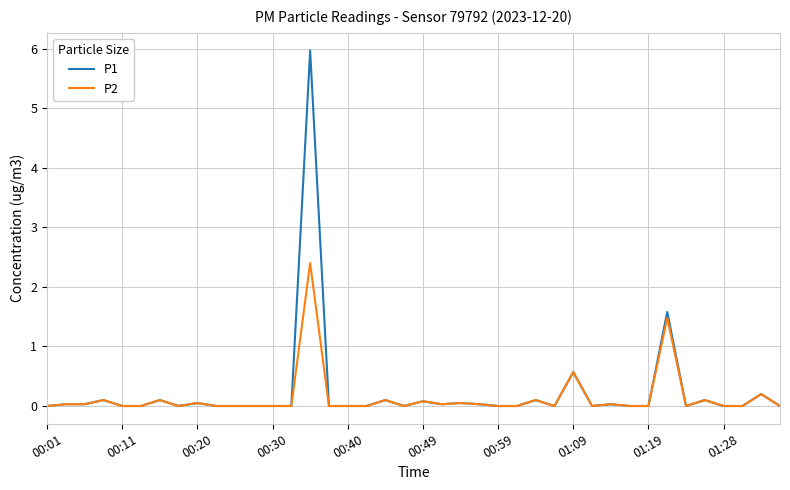

Which series has the largest range (max minus min)?

P1